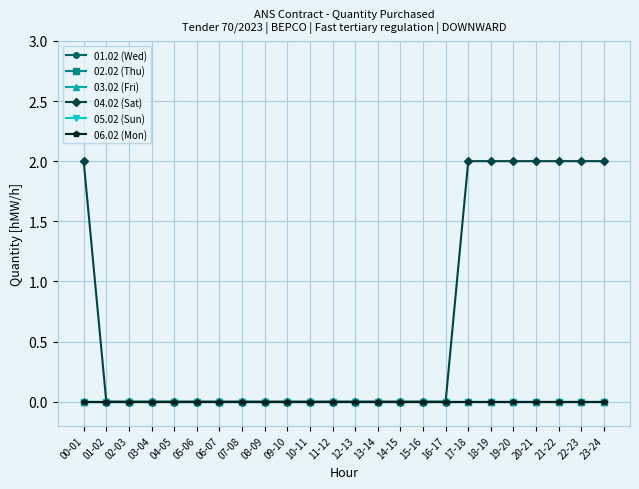

Between 10-11 and 18-19, which series saw the biggest shift?

04.02 (Sat)